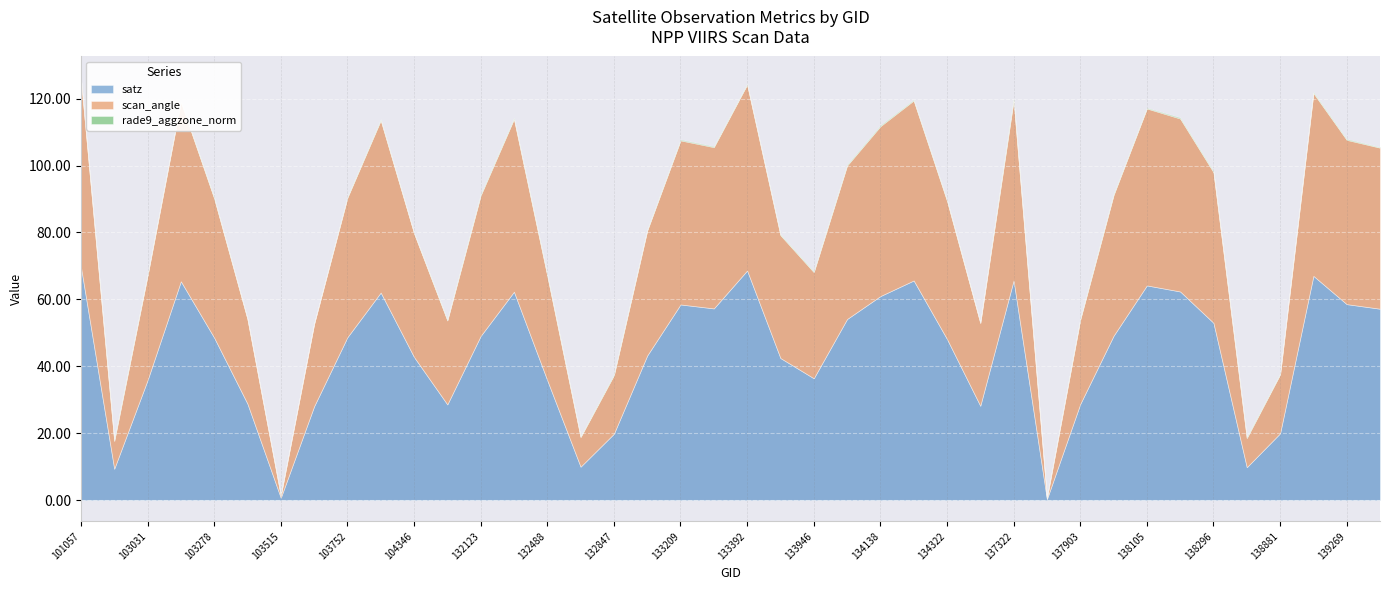

Rank the series by their maximum value, from lowest to highest.

rade9_aggzone_norm, scan_angle, satz